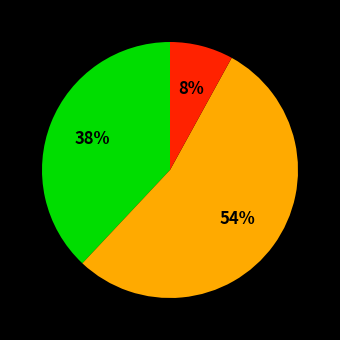

To the nearest percent, what is the average slice percentage?

33%